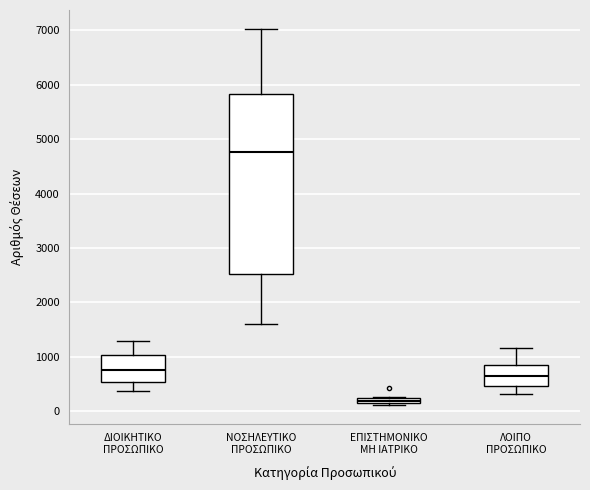

Where is the lower edge of the box for ΝΟΣΗΛΕΥΤΙΚΟ ΠΡΟΣΩΠΙΚΟ on the y-axis? The values are not printed on the chart, so give them approximately, as read against the axis.

2500